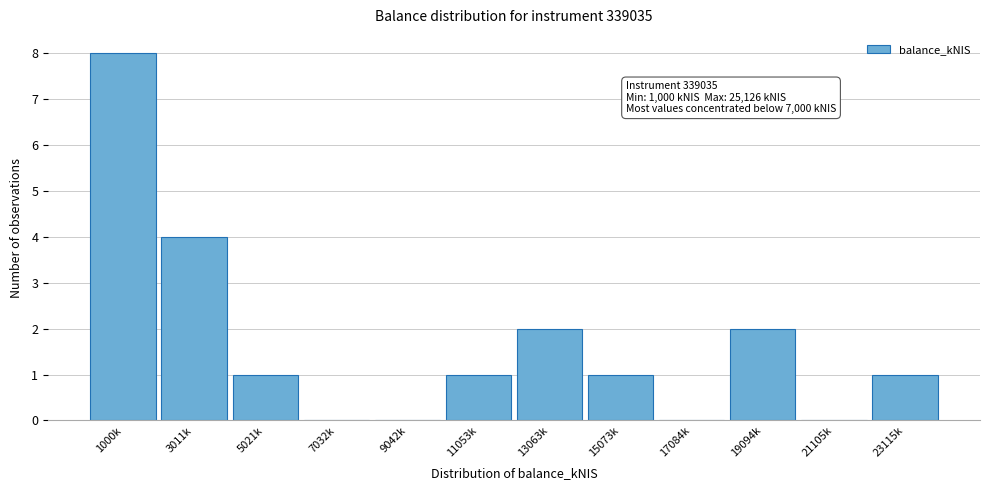

Reading left to right, extract all data points from this chart.

1000k=8	3011k=4	5021k=1	7032k=0	9042k=0	11053k=1	13063k=2	15073k=1	17084k=0	19094k=2	21105k=0	23115k=1